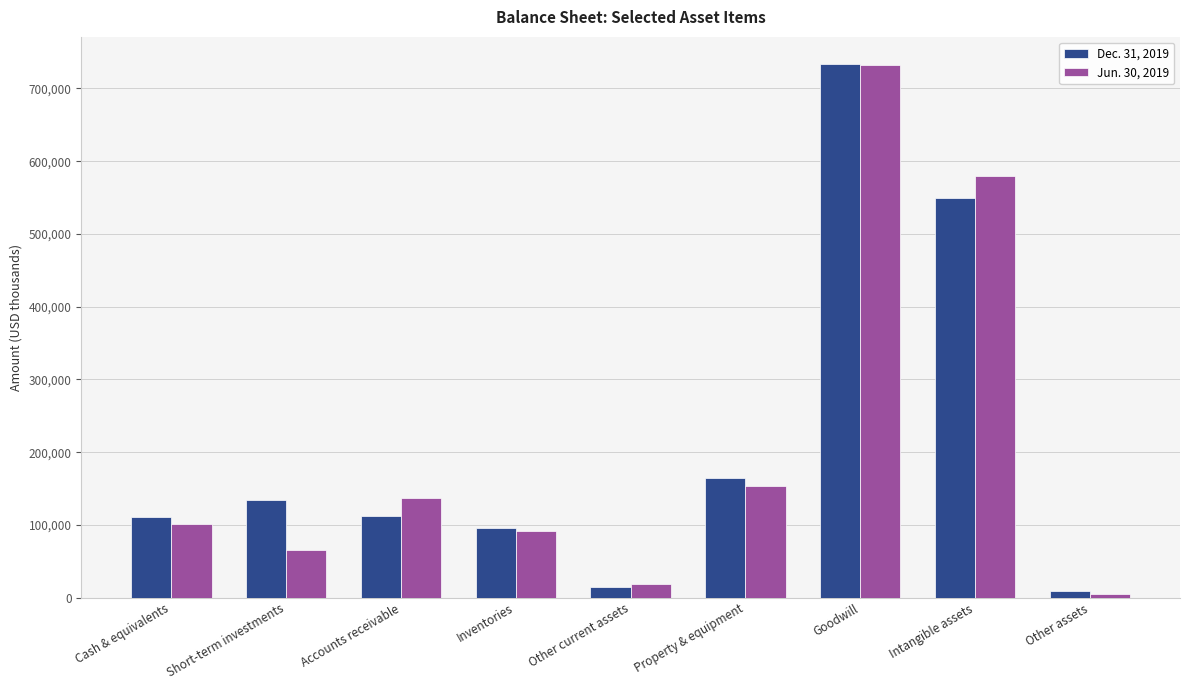

Which category has the highest value across all series?

Goodwill